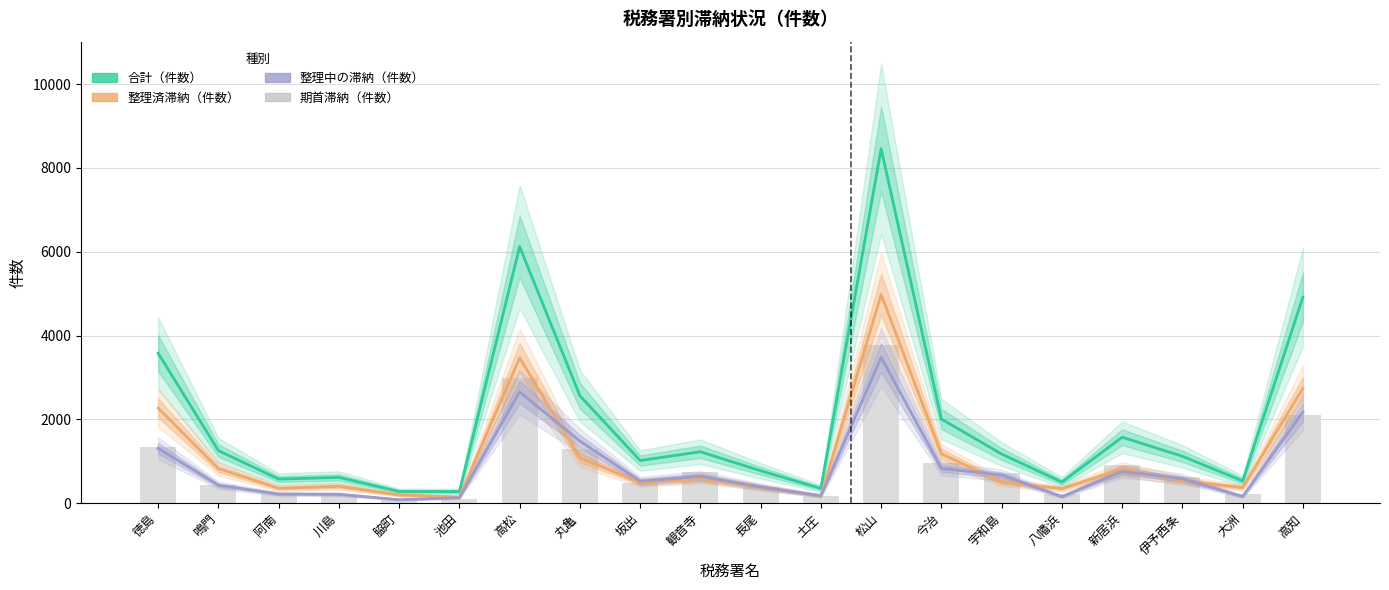

How many data points does each series have?

20